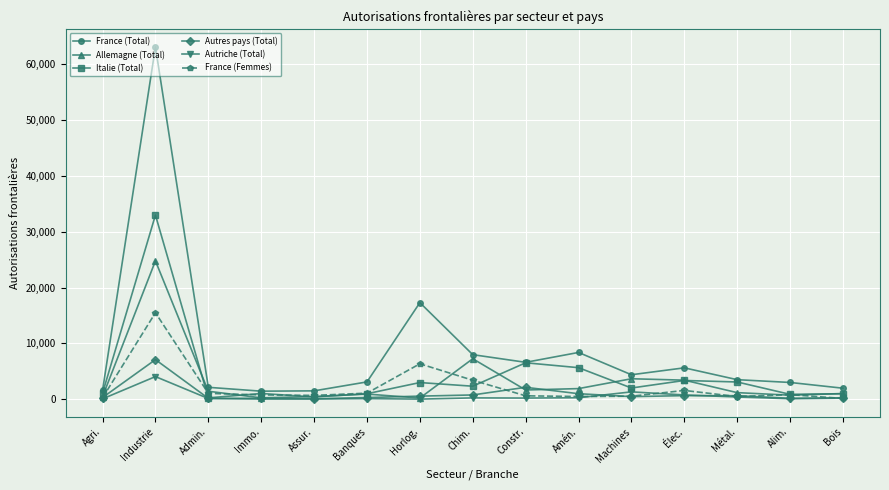

How many distinct data groups are displayed?

6